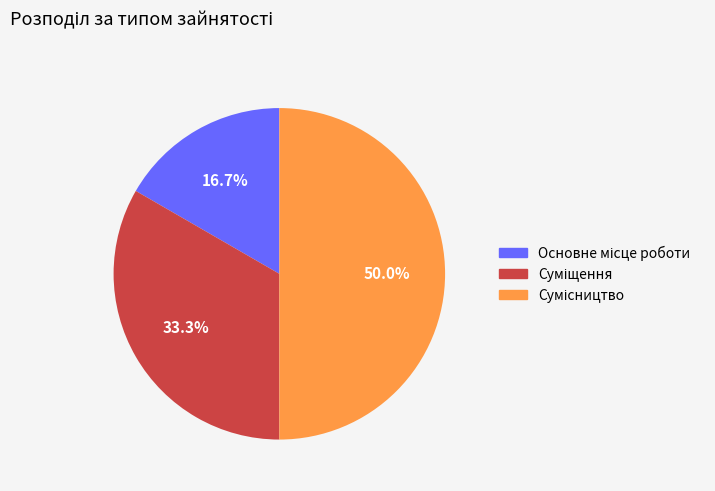

The Суміщення slice represents 42% of the pie. True or false?

False